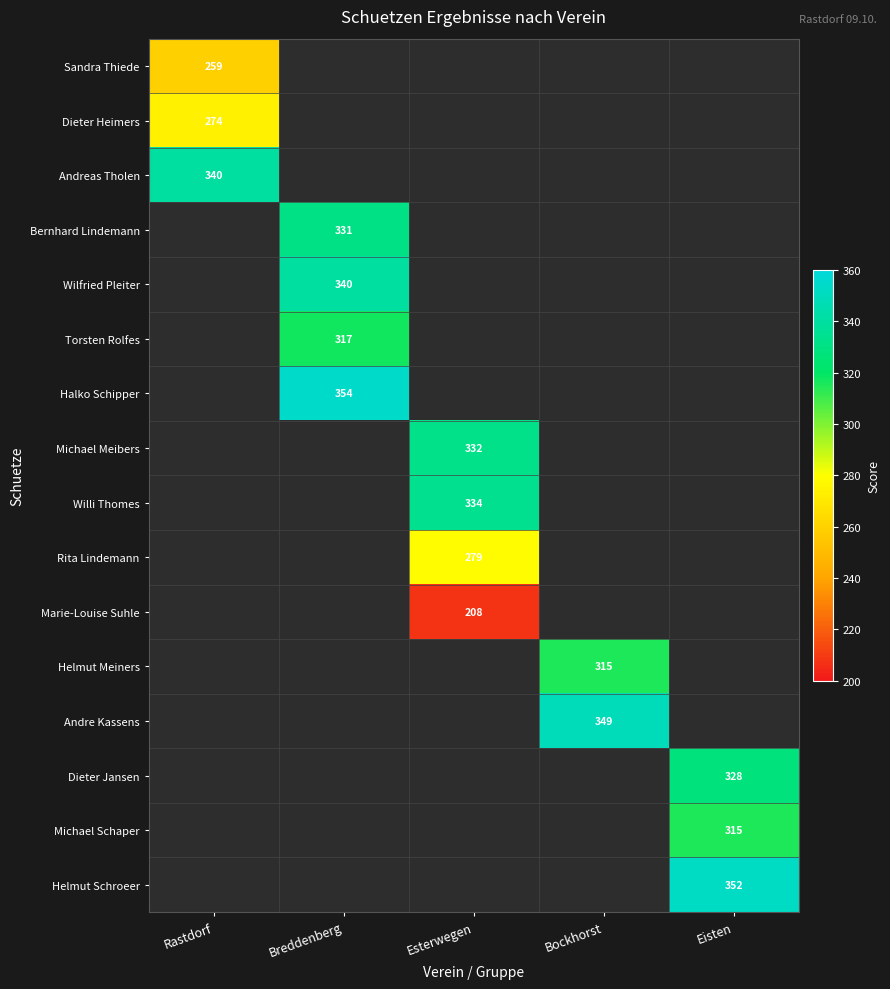

The value of Helmut Meiners at Bockhorst is 479. True or false?

False